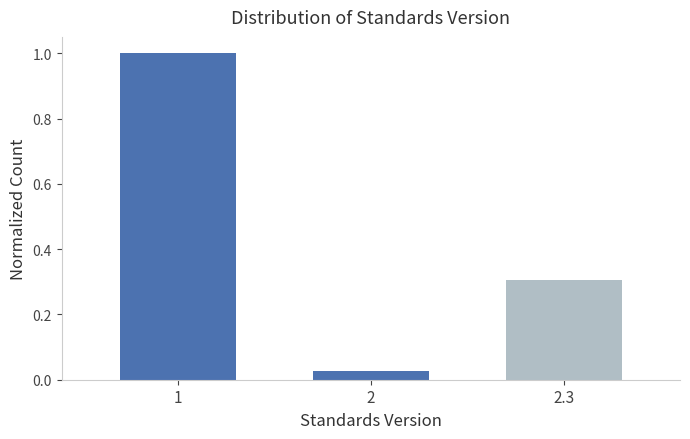

Is it true that the value at 1 is 1.5?

False